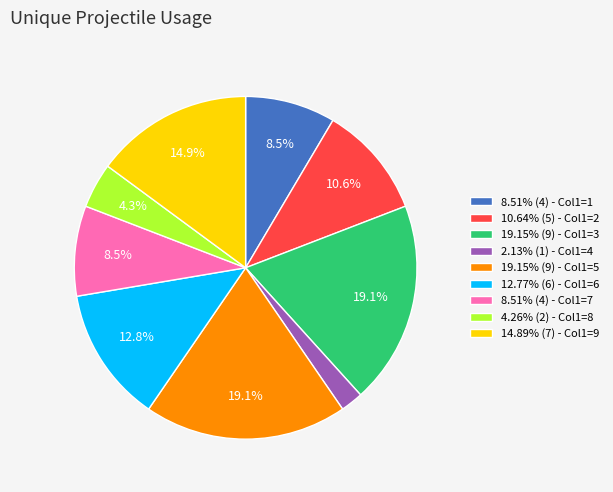

Combined, do 2.13% (1) - Col1=4 and 19.15% (9) - Col1=3 account for over 50%?

No